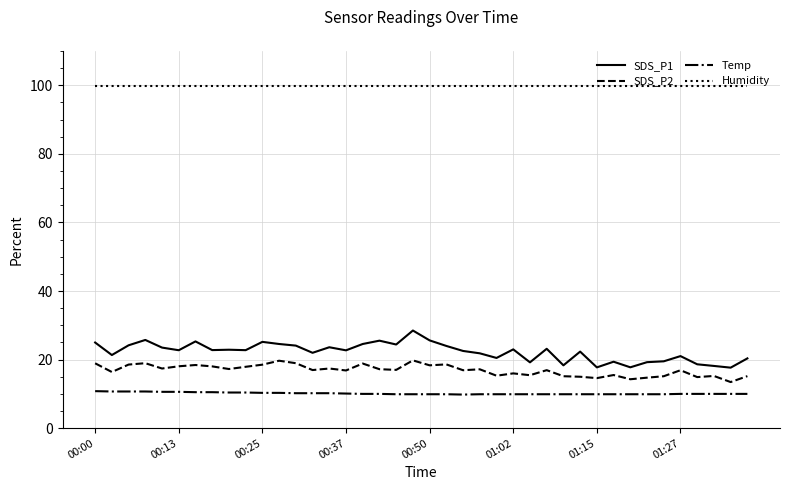

What is the maximum value shown in the chart?

99.9